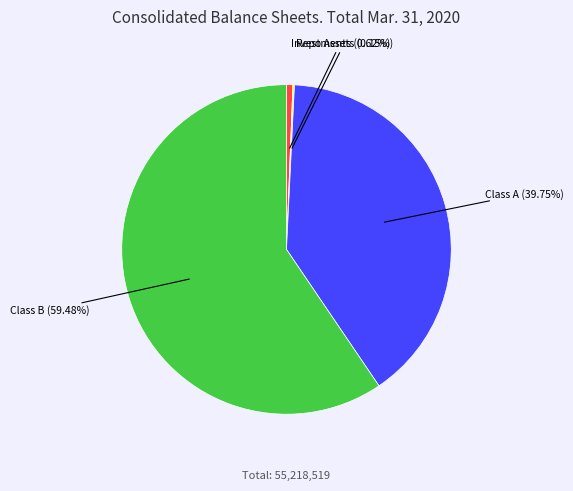

What is the ratio of the value at Class B to the value at Investments?

96.0